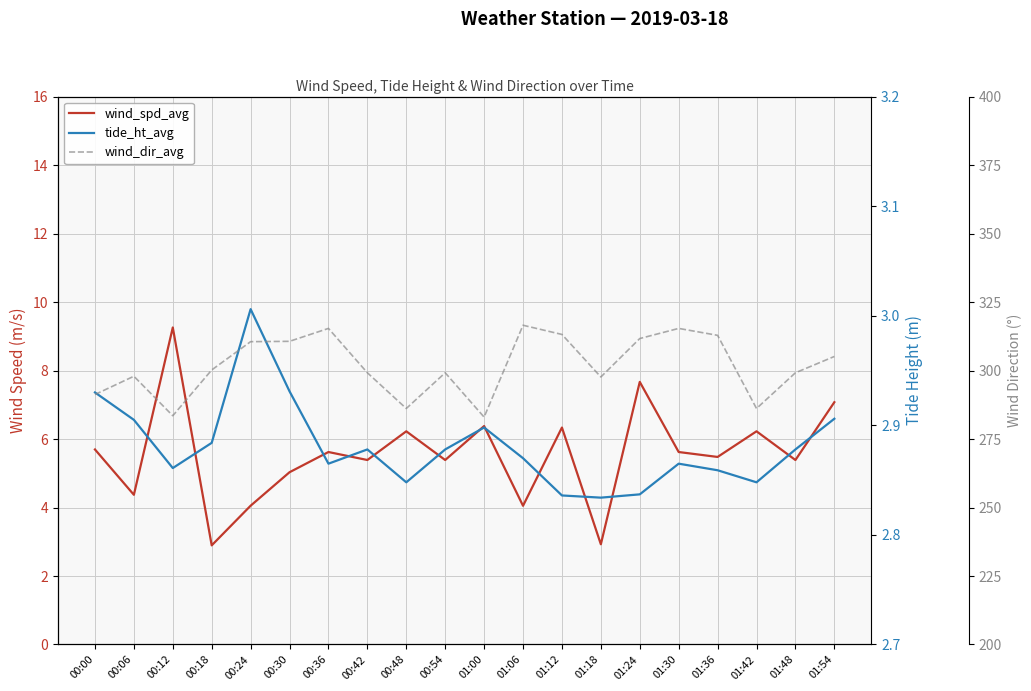

What is the value of the tide_ht_avg point at the 11th from the left?

2.9